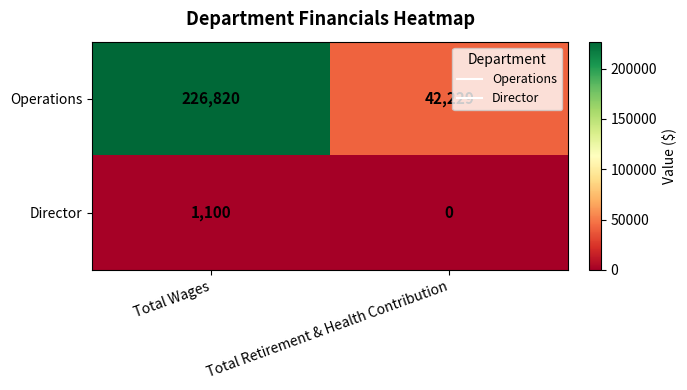

How many categories are shown in the chart?

2